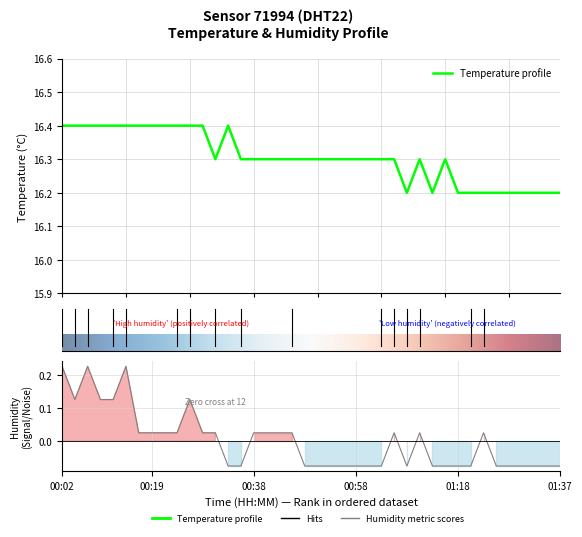

True or false: humidity and temperature intersect in this chart.

False